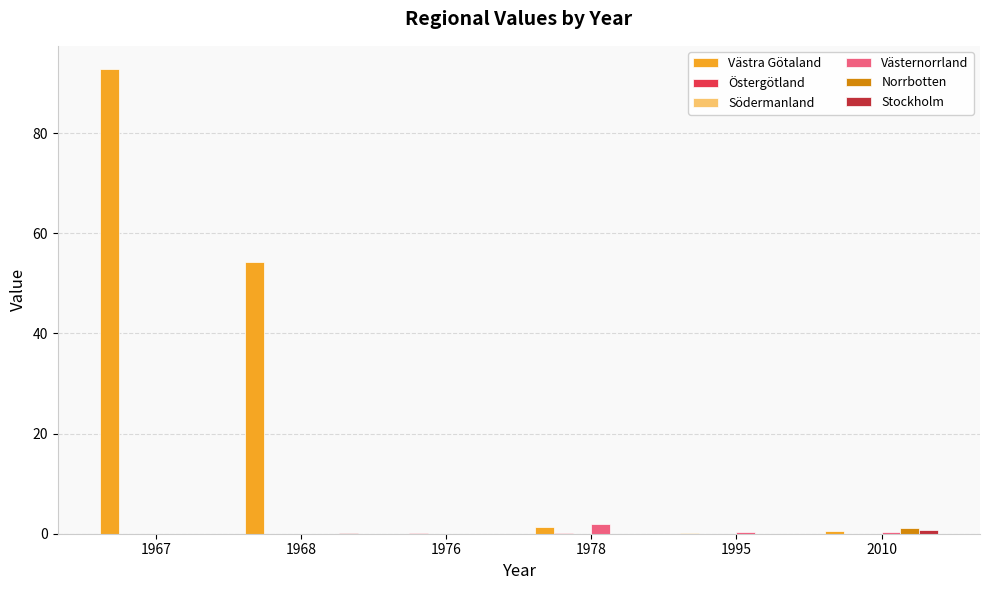

What is the sum of all Västernorrland values?

2.6